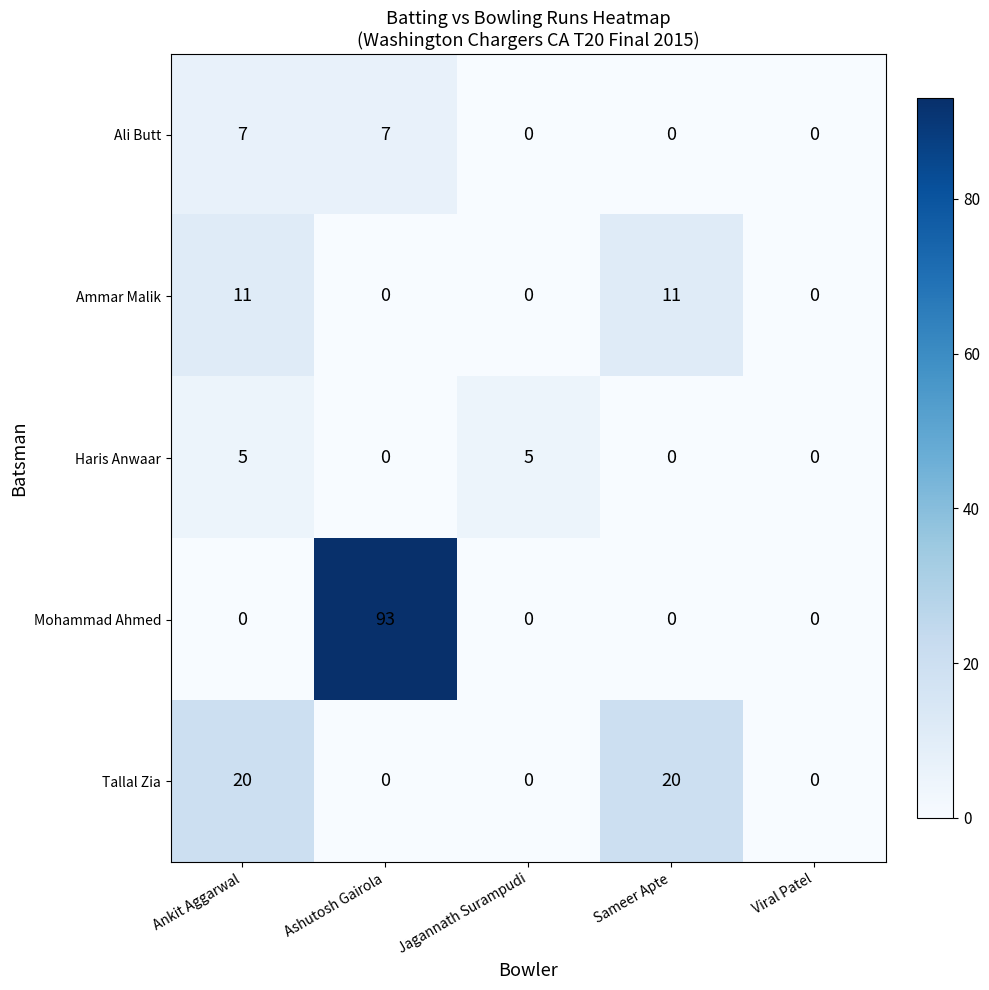

What is the difference between the second highest and minimum values in the Ali Butt series?

7